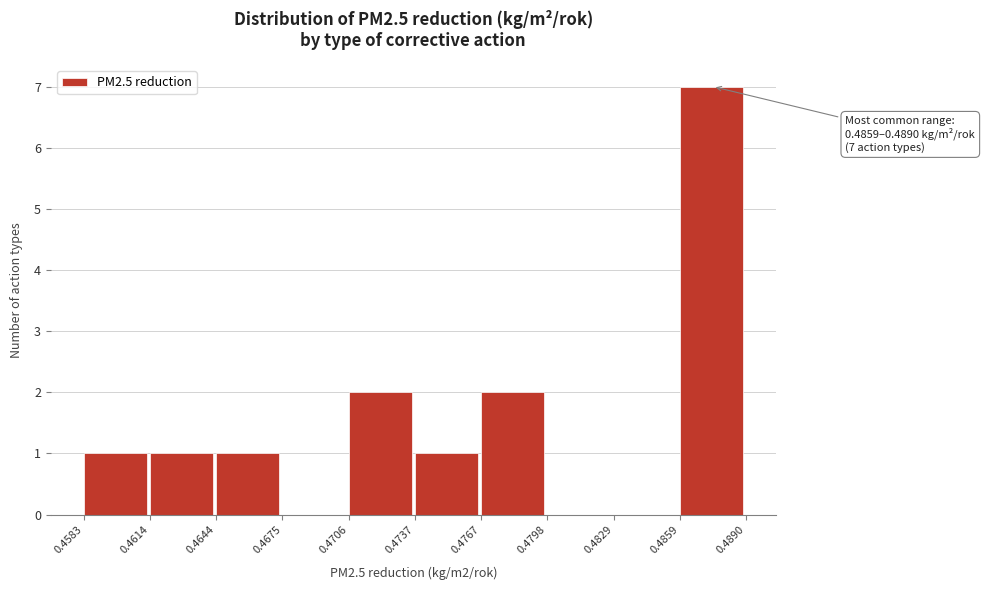

Which range on the x-axis has the tallest bar?

0.4859 to 0.4890